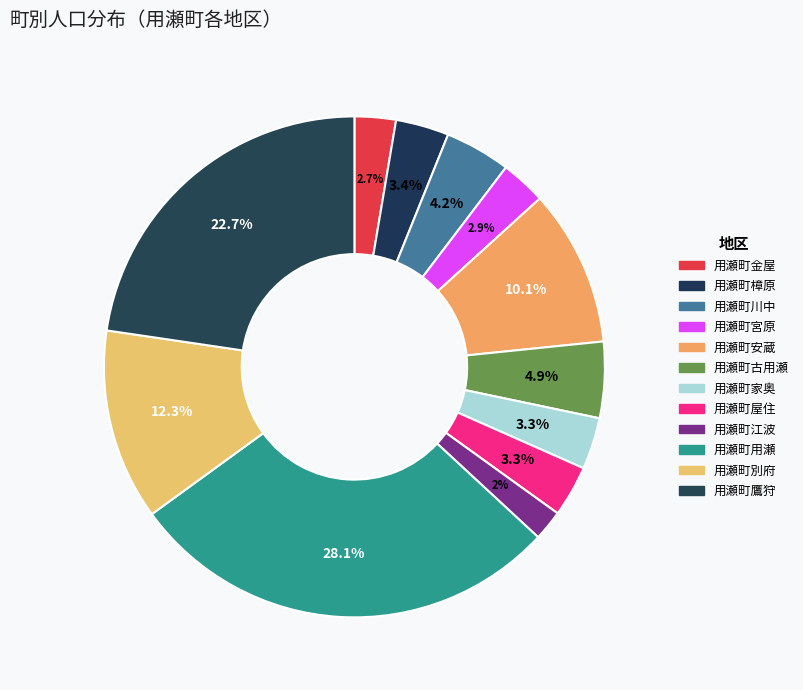

Rank the categories by value from lowest to highest.

用瀬町江波, 用瀬町金屋, 用瀬町宮原, 用瀬町屋住, 用瀬町家奥, 用瀬町樟原, 用瀬町川中, 用瀬町古用瀬, 用瀬町安蔵, 用瀬町別府, 用瀬町鷹狩, 用瀬町用瀬